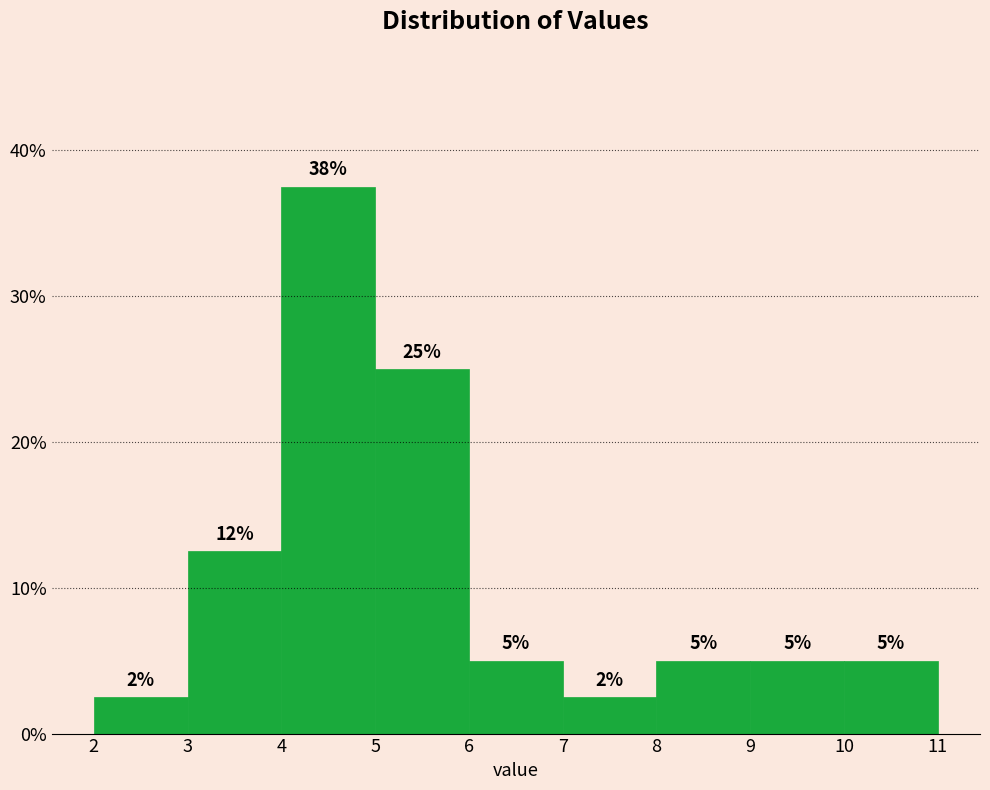

Which range on the x-axis has the tallest bar?

4 to 5